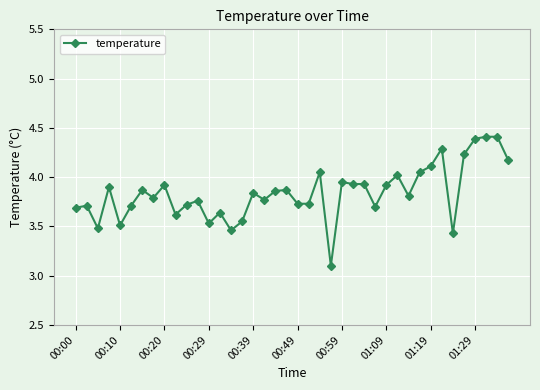

True or false: the data has more than 1 interior local peaks.

True